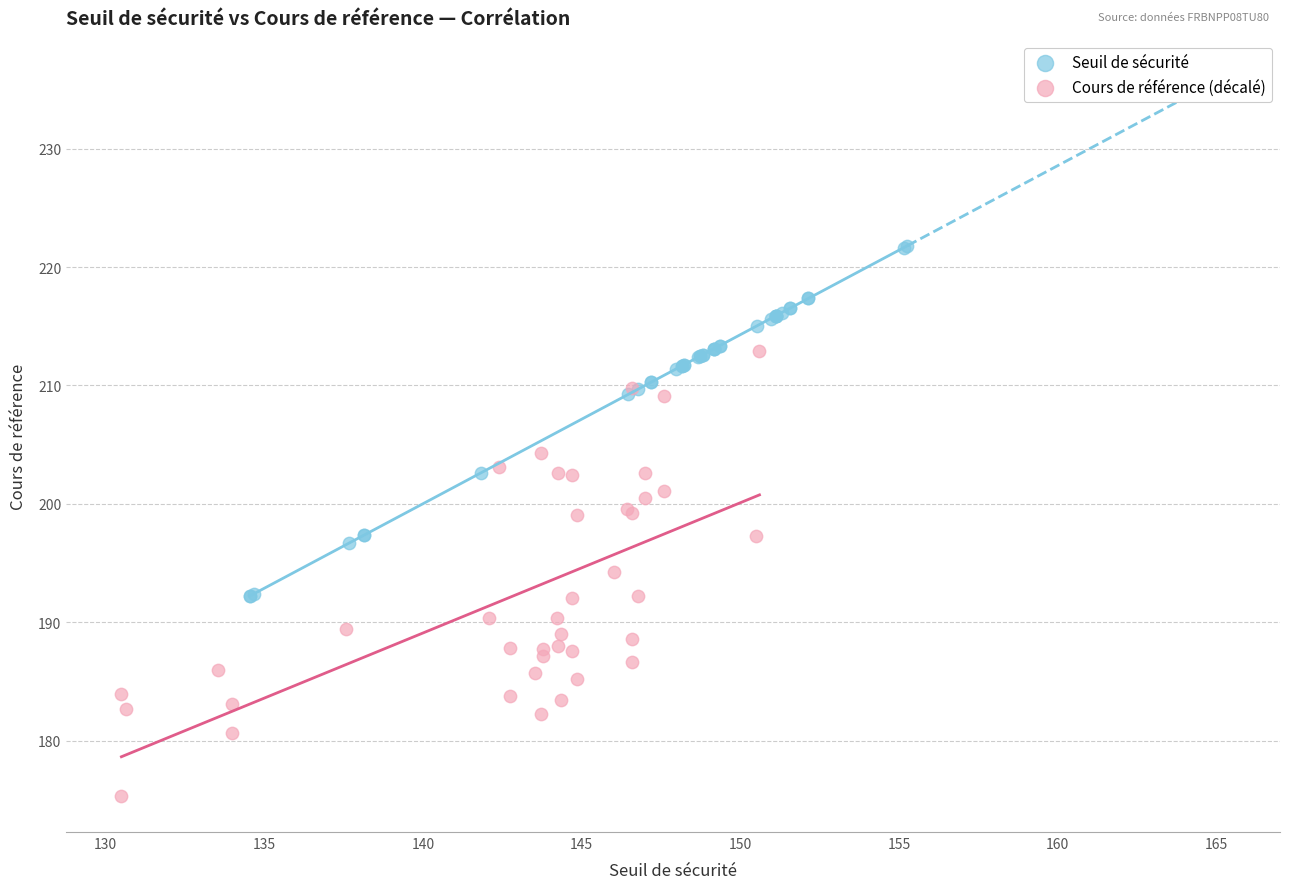

Which series has the largest Y range (max minus min)?

Cours de référence (décalé)